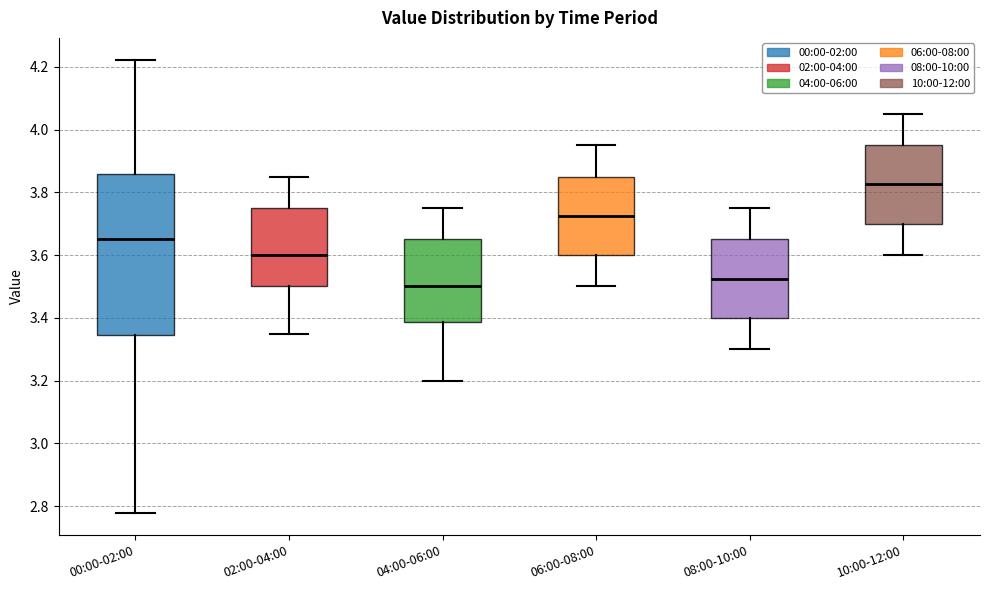

Where does the upper whisker of the box for 02:00-04:00 end on the y-axis? The values are not printed on the chart, so give them approximately, as read against the axis.

3.86